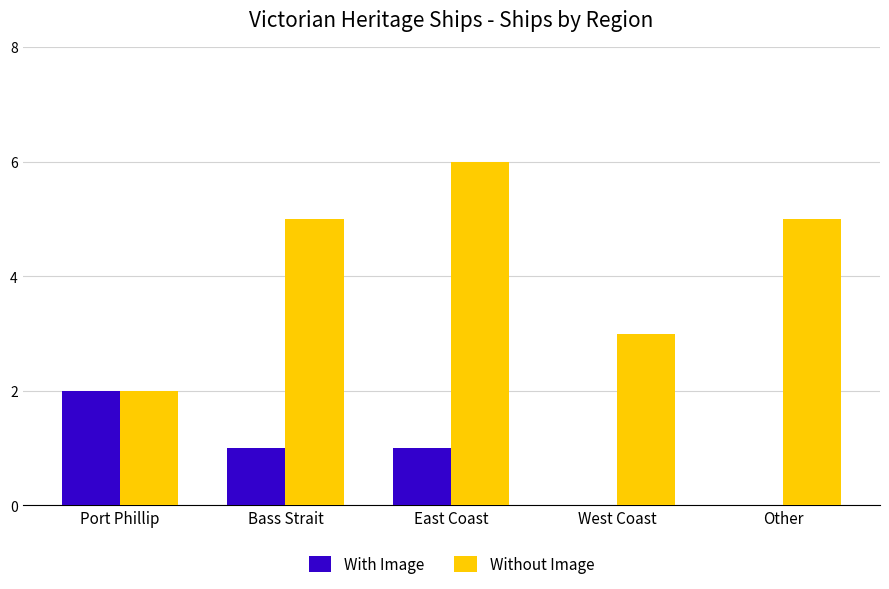

What is the highest value of the Without Image series?

6